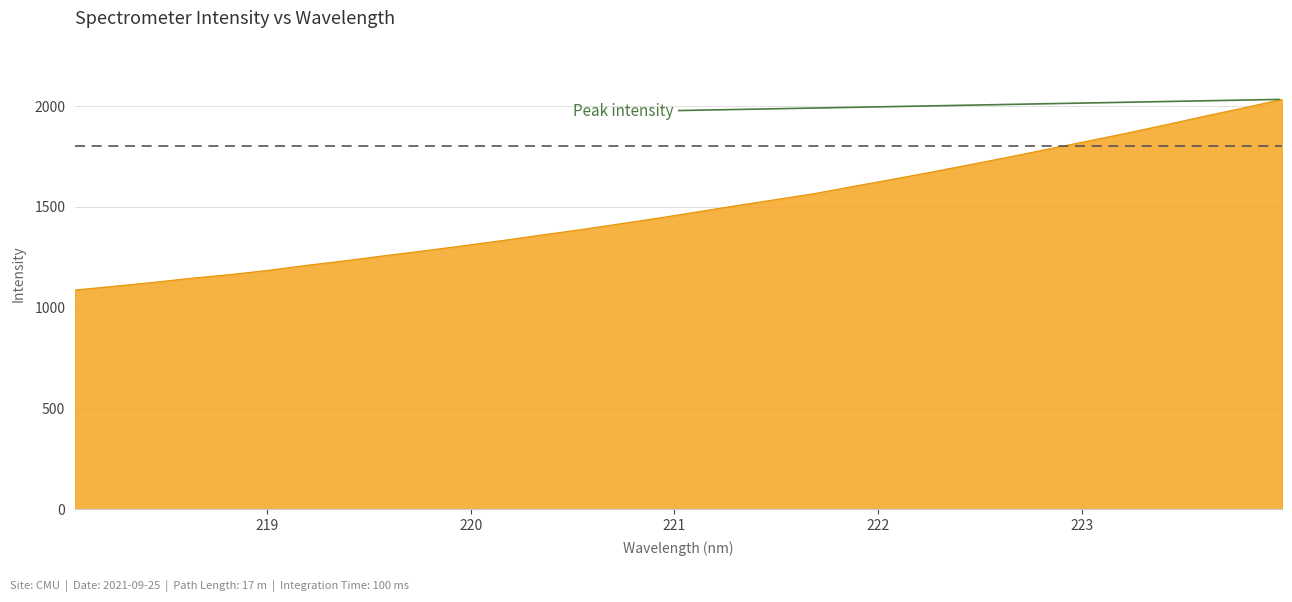

What is the difference between the maximum and minimum values?

945.8